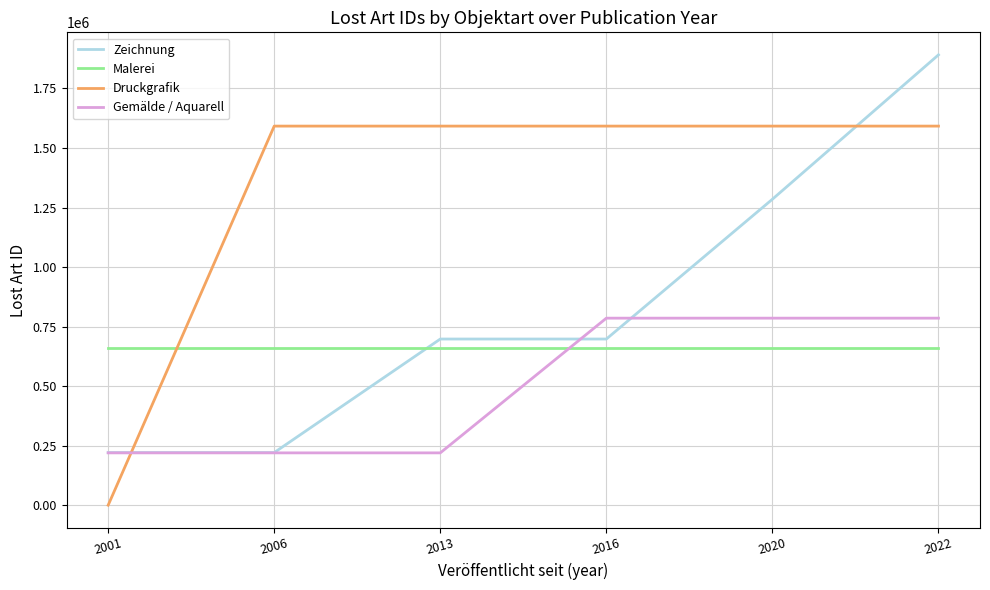

Which series has the largest total across all categories?

Druckgrafik